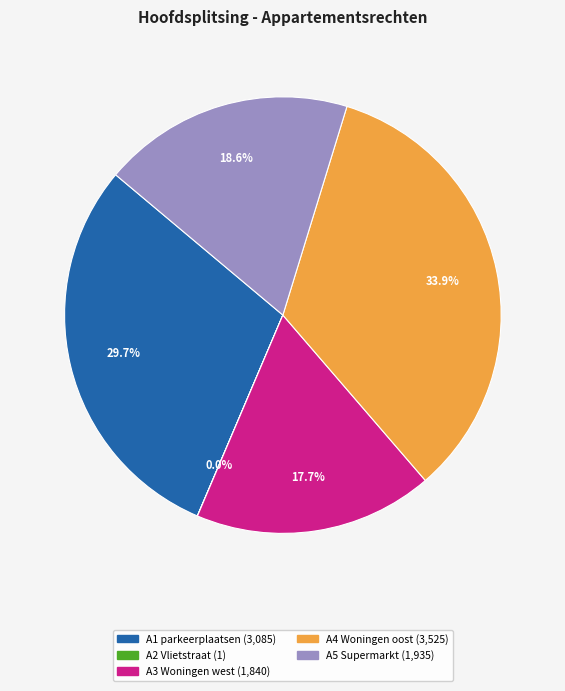

Combined, what portion of the pie is A5 Supermarkt and A4 Woningen oost?

52.6%